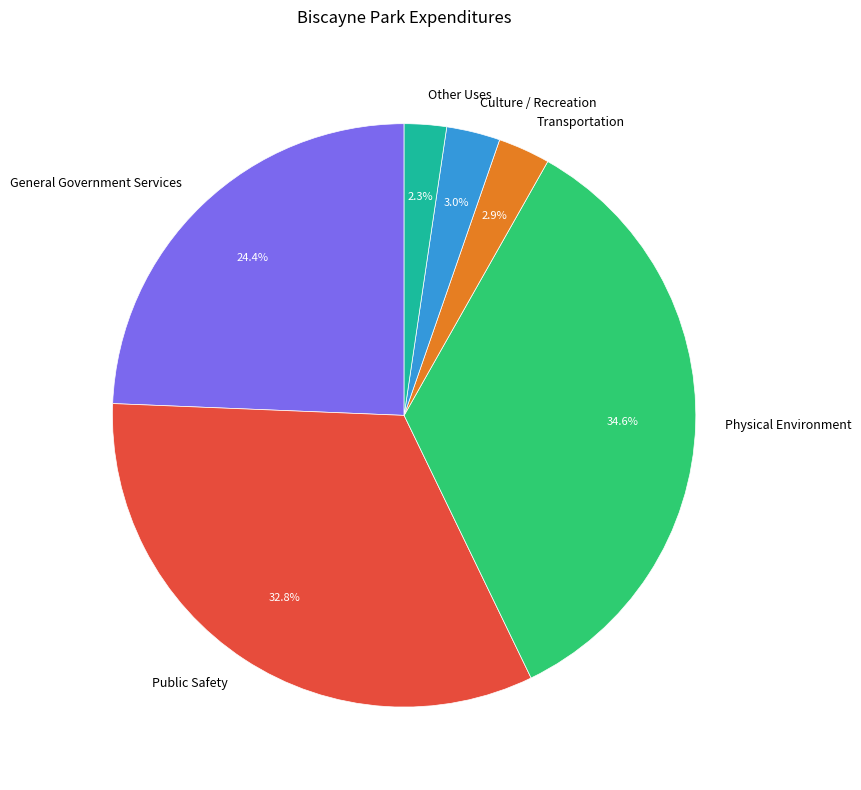

How many segments does this pie chart have?

6